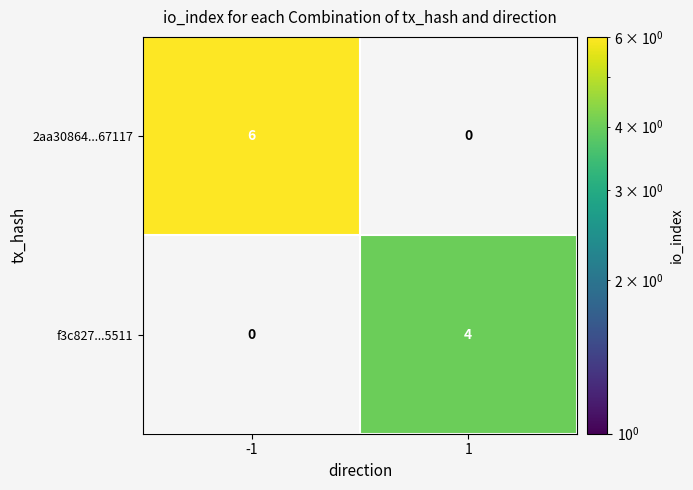

True or false: 2aa30864...67117 has a value of 9 at -1.

False